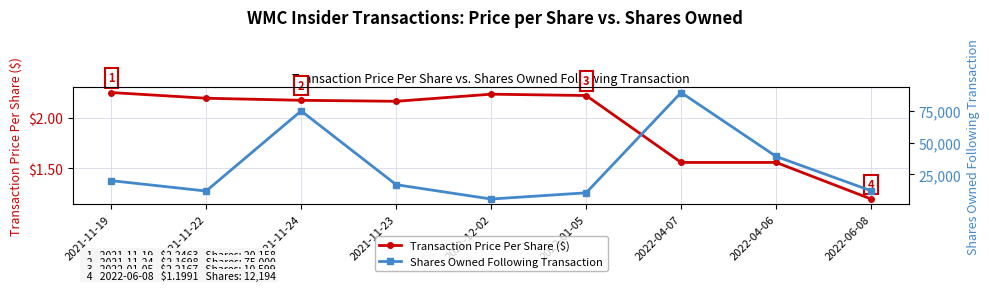

Reading left to right, what are all the values shown in this chart?

Transaction Price Per Share ($): 2.2	2.2	2.2	2.2	2.2	2.2	1.6	1.6	1.2
Shares Owned Following Transaction: 20158.0	11991.0	75000.0	16991.0	5706.0	10599.0	89468.0	39191.0	12194.0